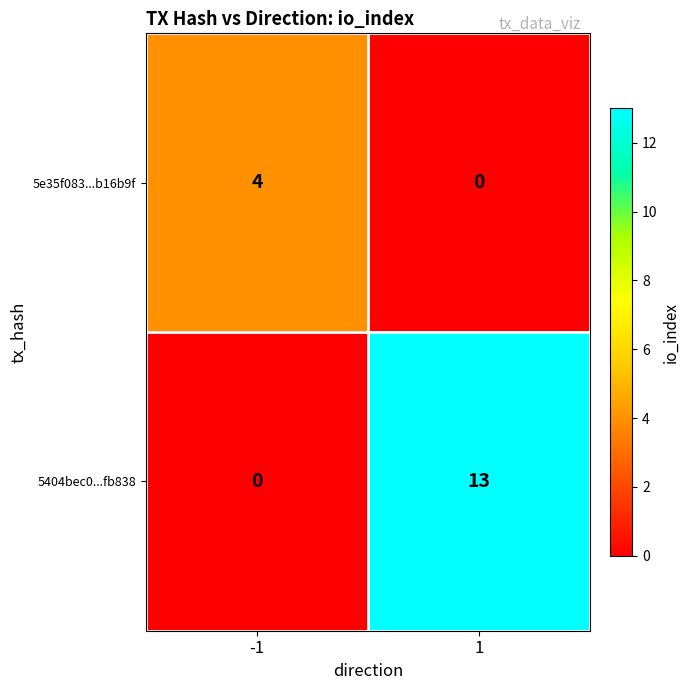

Reading left to right, extract all data points from this chart.

5e35f083...b16b9f: 4	0
5404bec0...fb838: 0	13